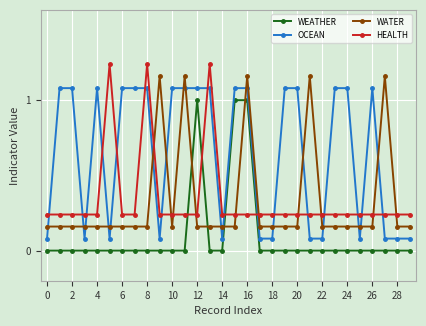

Which series has the largest total across all categories?

OCEAN